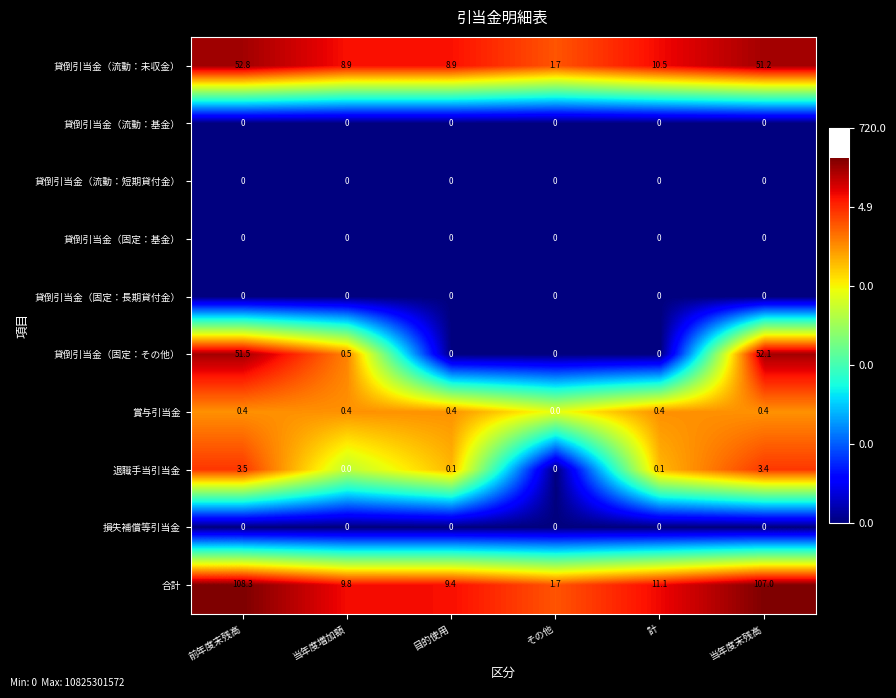

At which label does 貸倒引当金（流動：未収金） first exceed 10?

前年度末残高